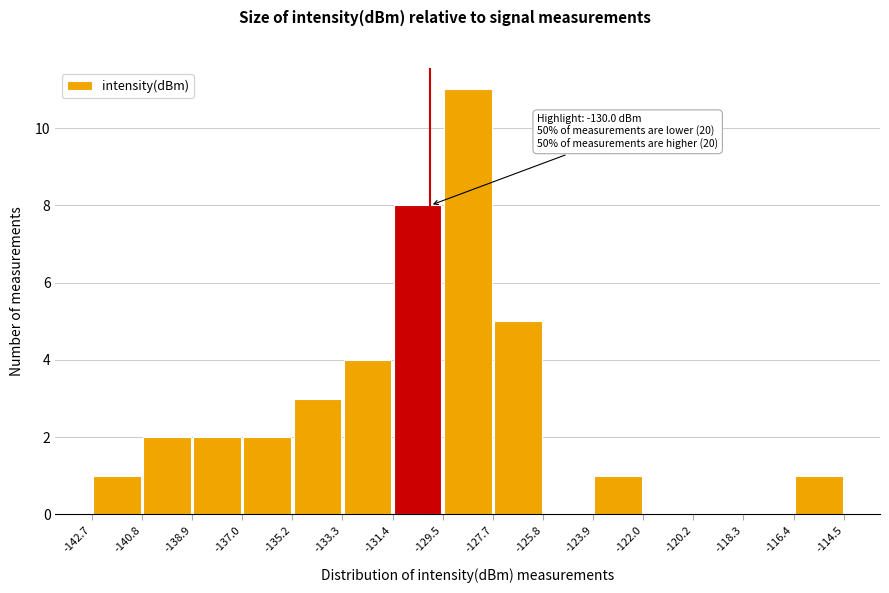

Over which range of the x-axis is the bar tallest?

-129.5 to -127.7